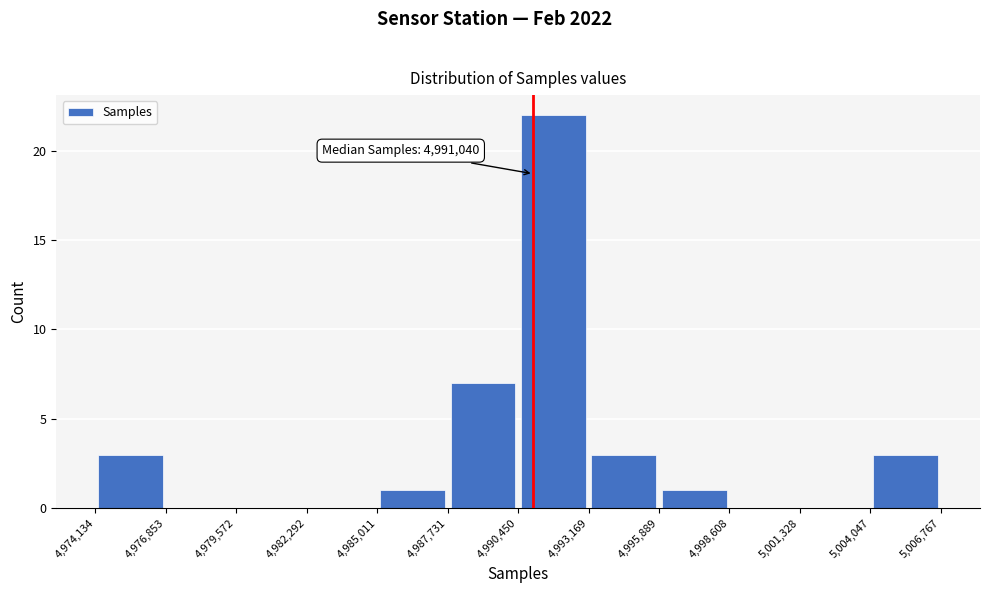

Which range on the x-axis has the tallest bar?

4,990,450 to 4,993,169